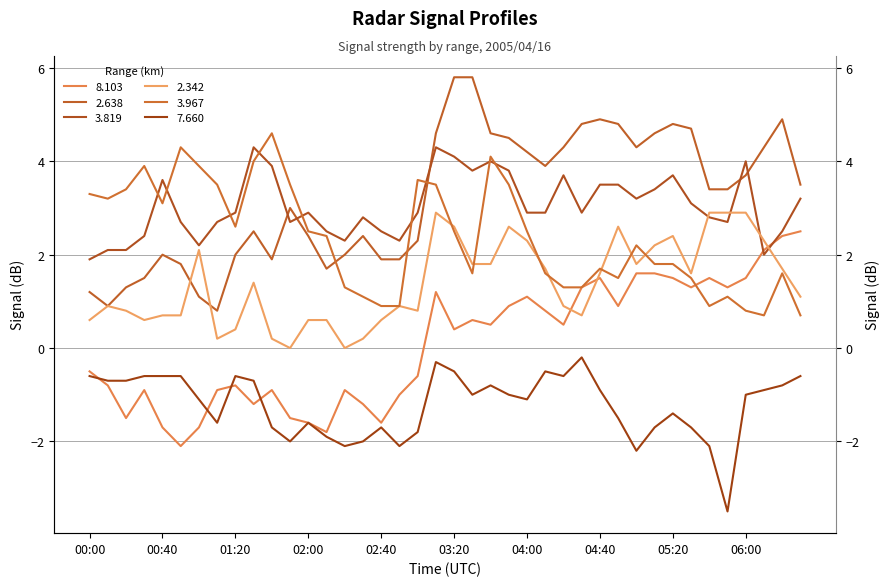

What position from the left is 06:30?

40